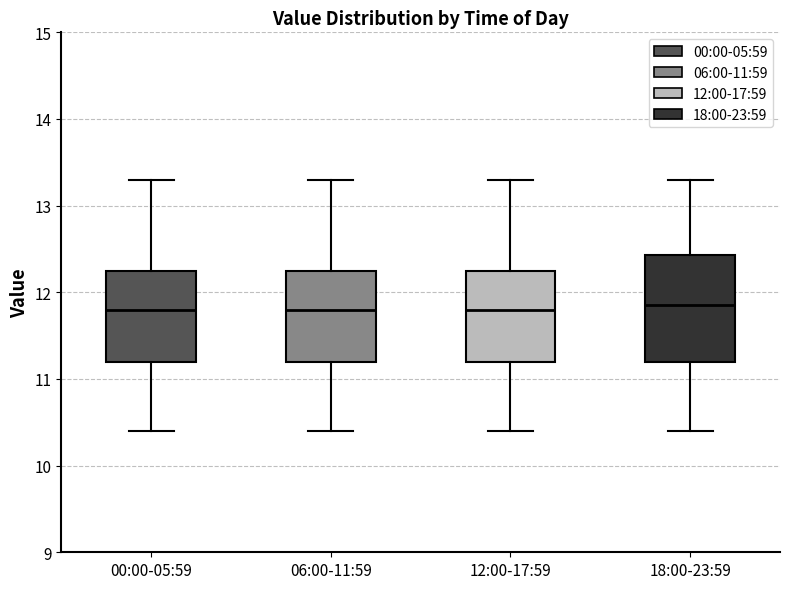

Reading left to right, read every box against the y-axis: the position of its median line, the range the box covers, and the ends of its whiskers. The values are not printed on the chart, so give them approximately, as read against the axis.

00:00-05:59: median 11.8, box 11.2 to 12.3, whiskers 10.4 to 13.3
06:00-11:59: median 11.8, box 11.2 to 12.3, whiskers 10.4 to 13.3
12:00-17:59: median 11.8, box 11.2 to 12.3, whiskers 10.4 to 13.3
18:00-23:59: median 11.9, box 11.2 to 12.4, whiskers 10.4 to 13.3